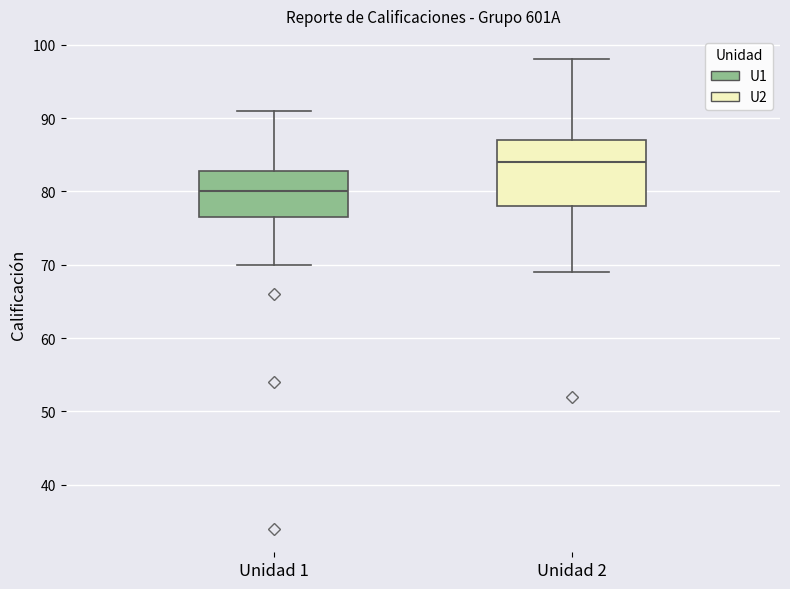

Where does the lower whisker of the box for Unidad 2 end on the y-axis? The values are not printed on the chart, so give them approximately, as read against the axis.

69